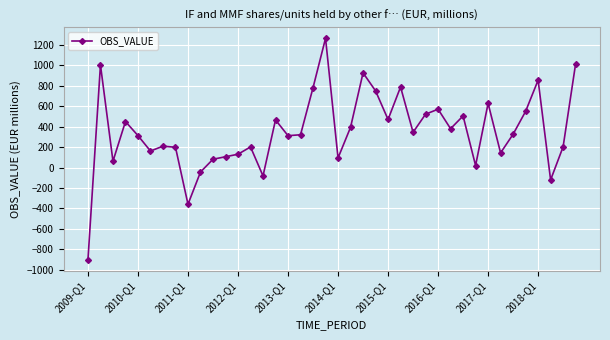

What is the difference between the maximum and minimum values?

2163.1